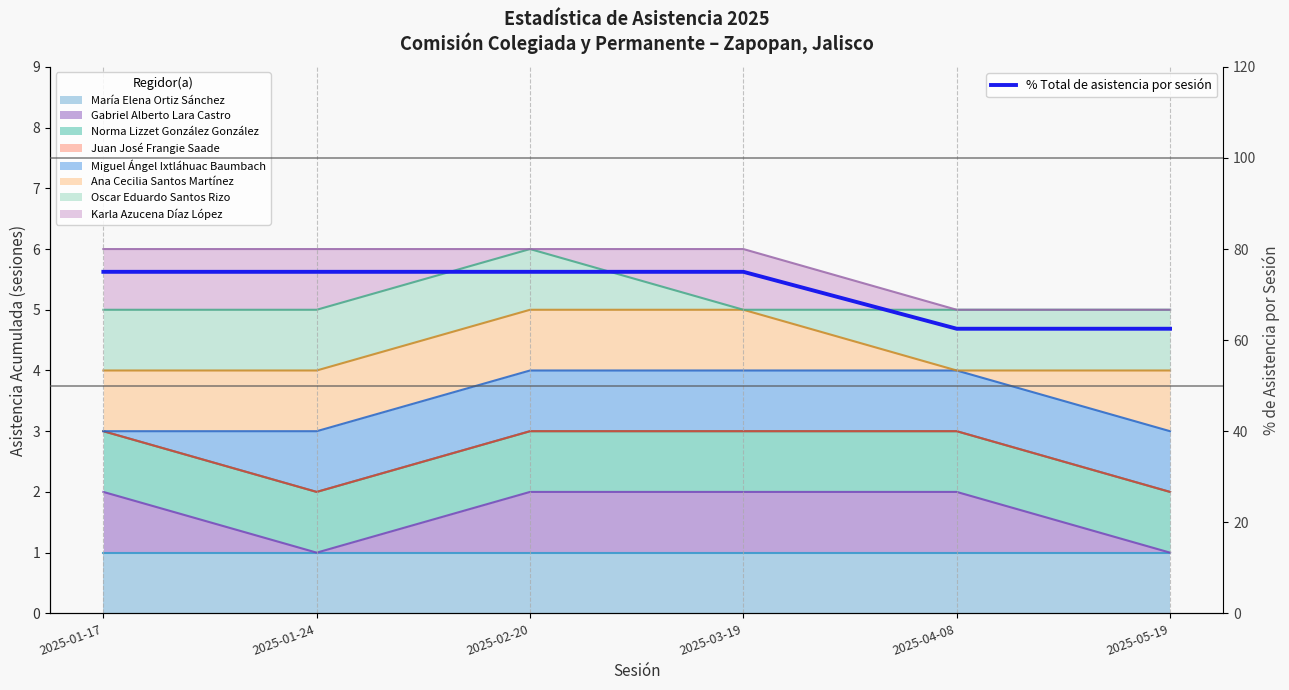

What is the minimum value shown in the chart?

62.5